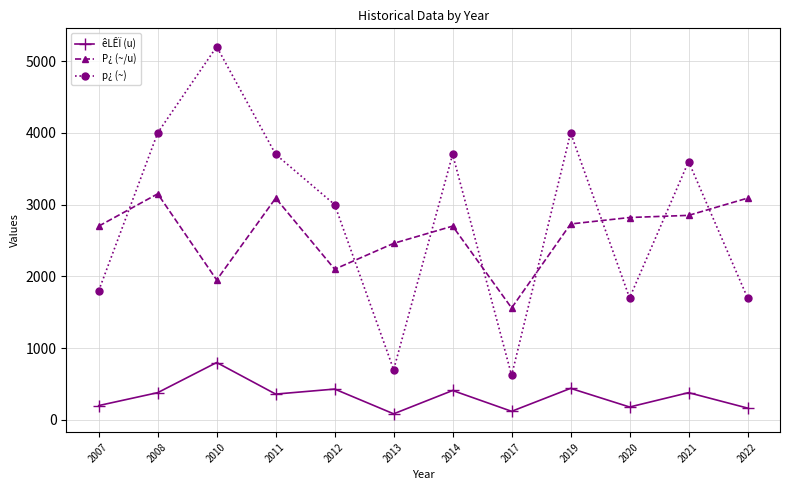

Rank the series at 2008 from highest to lowest value.

p¿ (~), P¿ (~/u), êLÊÏ (u)